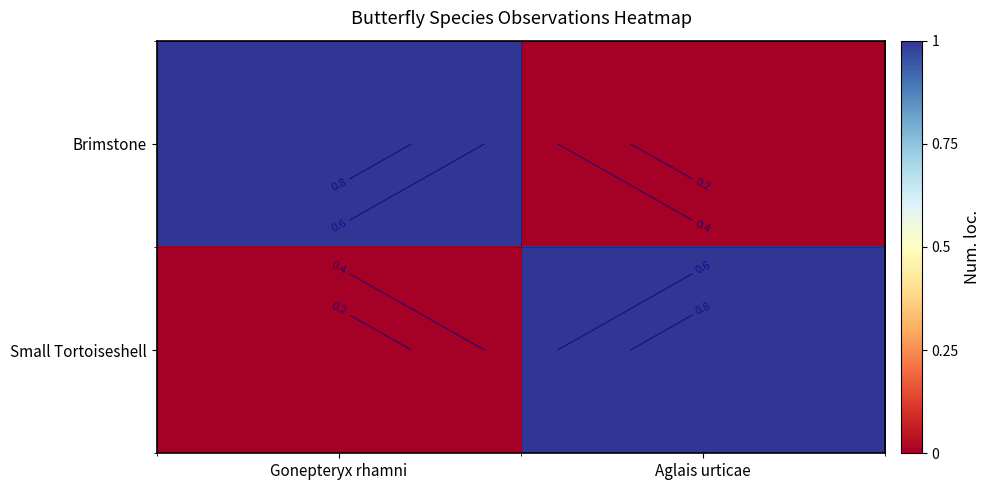

The Brimstone series shows 0 at Aglais urticae. True or false?

True